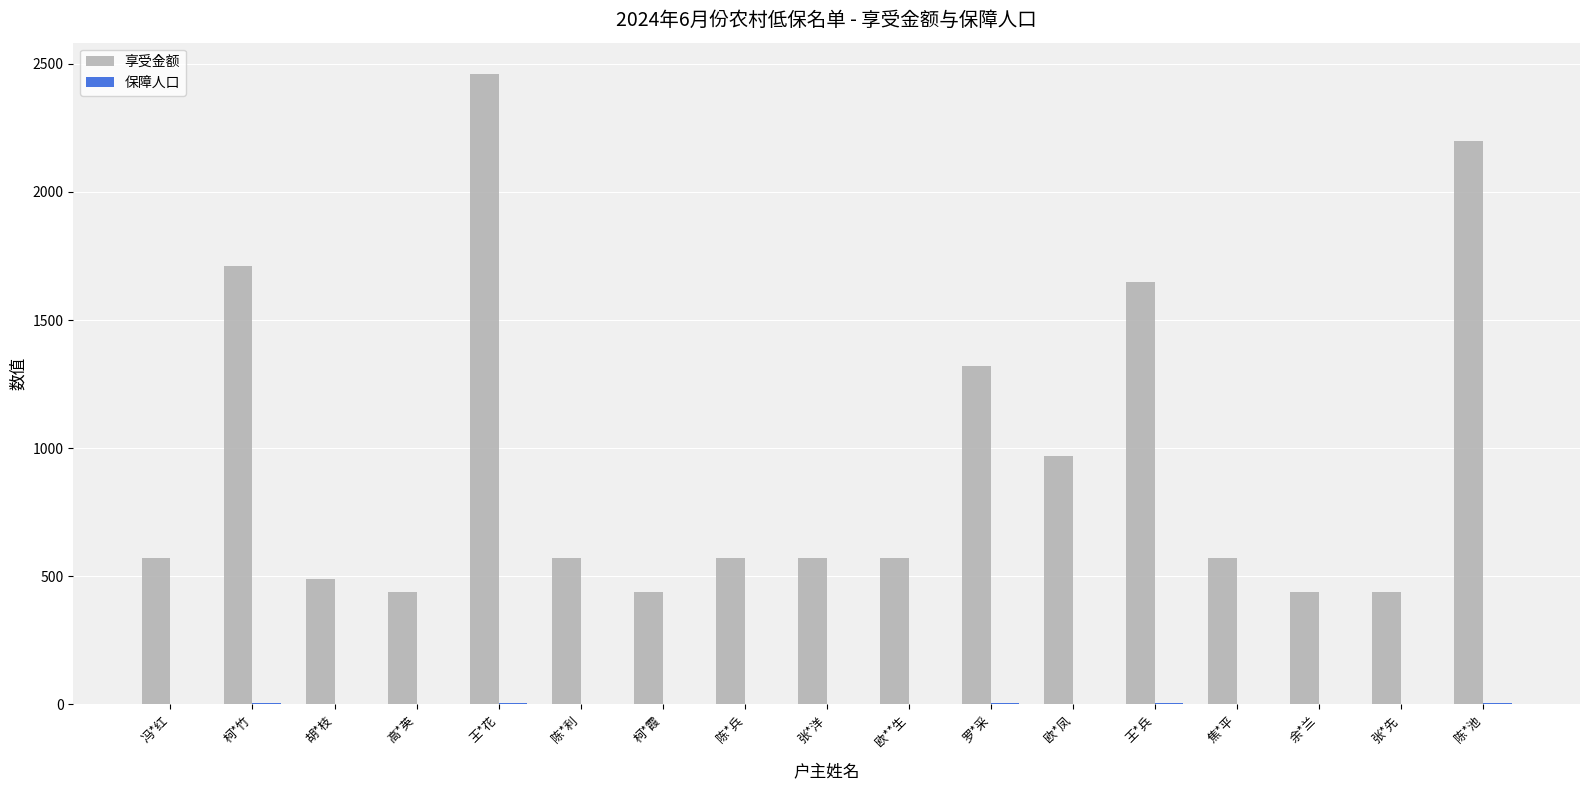

Which series has the largest range (max minus min)?

享受金额